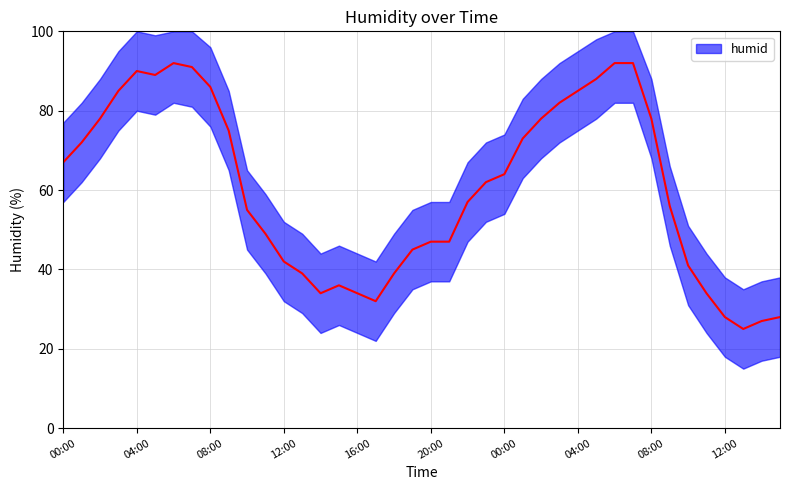

What is the sum of all values?

2414